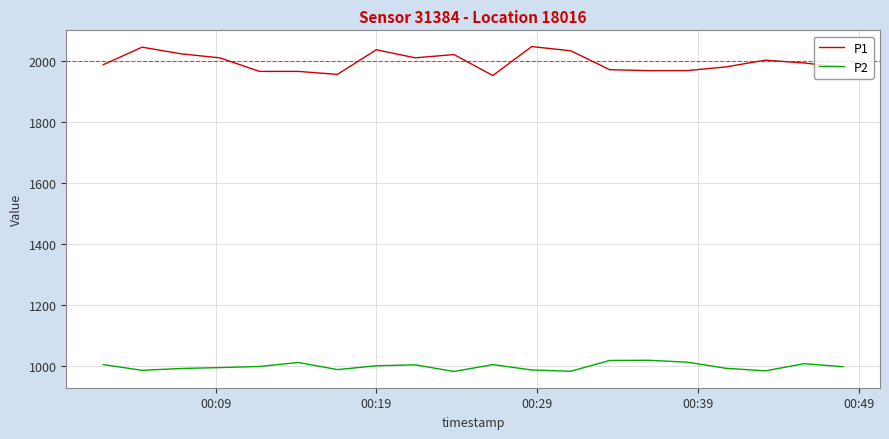

True or false: P1 and P2 intersect in this chart.

False